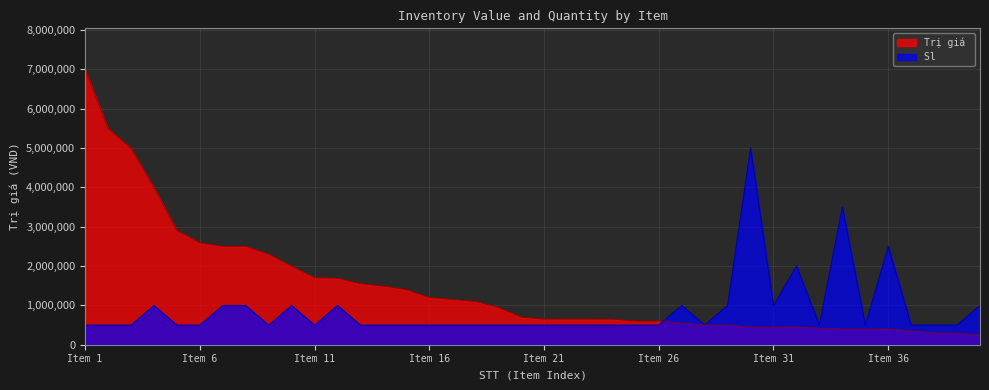

Is it true that Trị giá  equals 2534153 at 14?

False